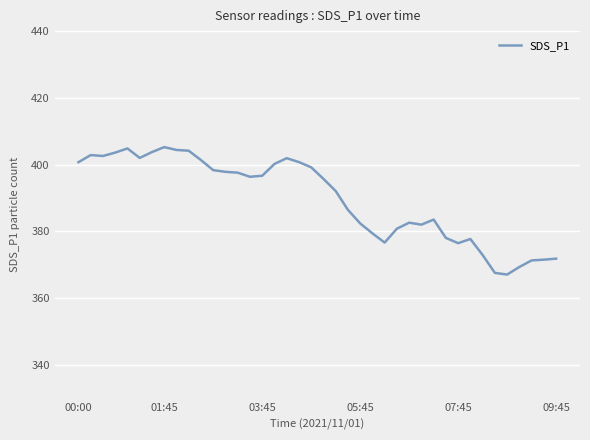

What is the minimum value shown in the chart?

367.1